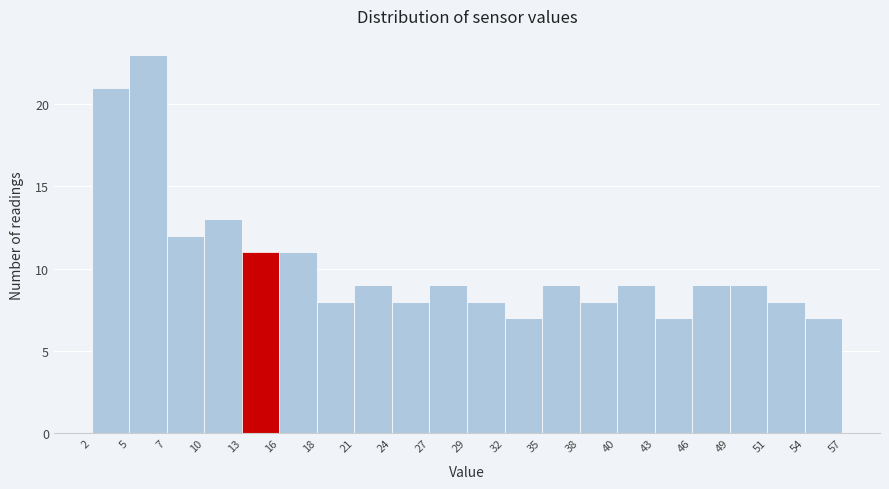

What is the height of the bar covering 29 to 32 on the x-axis? The values are not printed on the chart, so give them approximately, as read against the axis.

8